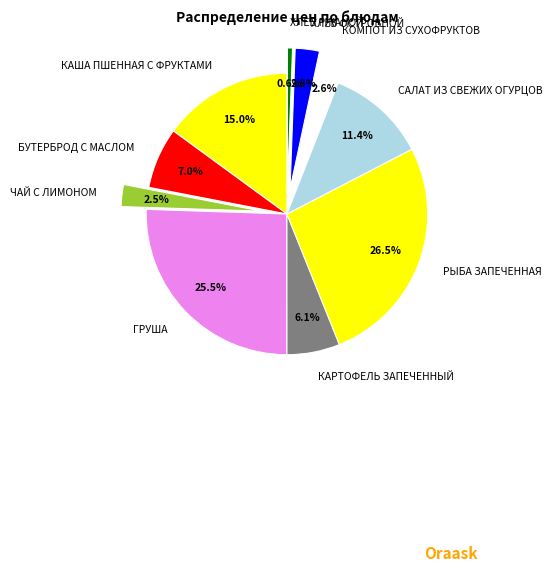

What is the smallest slice in the pie chart?

ХЛЕБ РЖАНОЙ